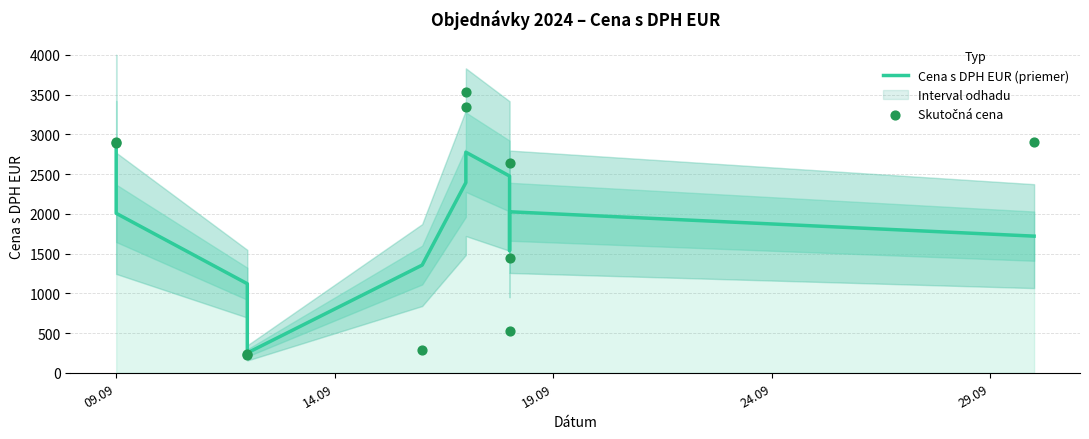

Which series reaches the maximum Y coordinate?

Skutočná cena